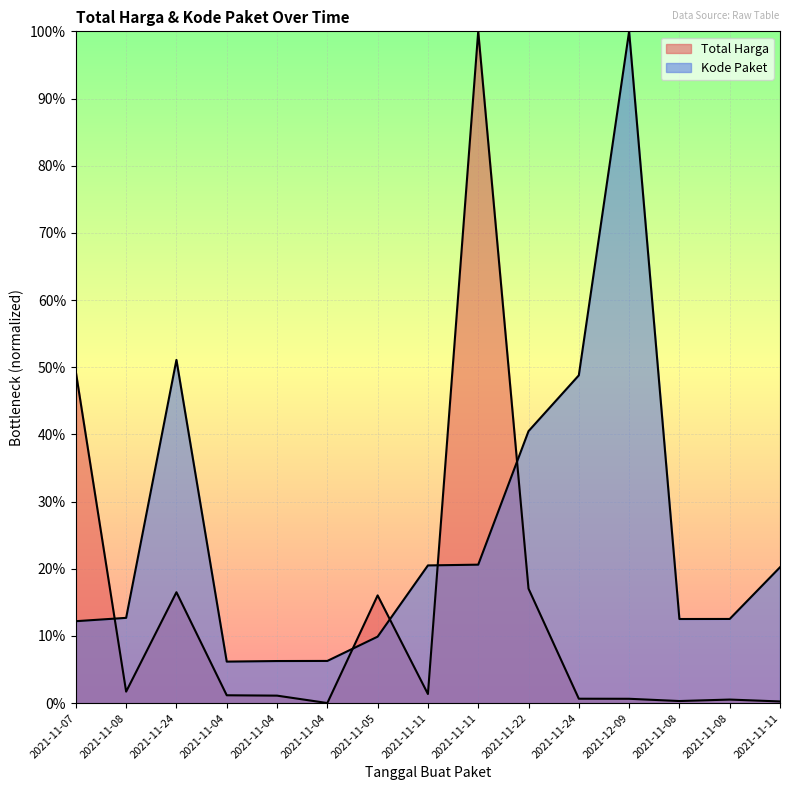

True or false: Kode Paket and Total Harga intersect in this chart.

True